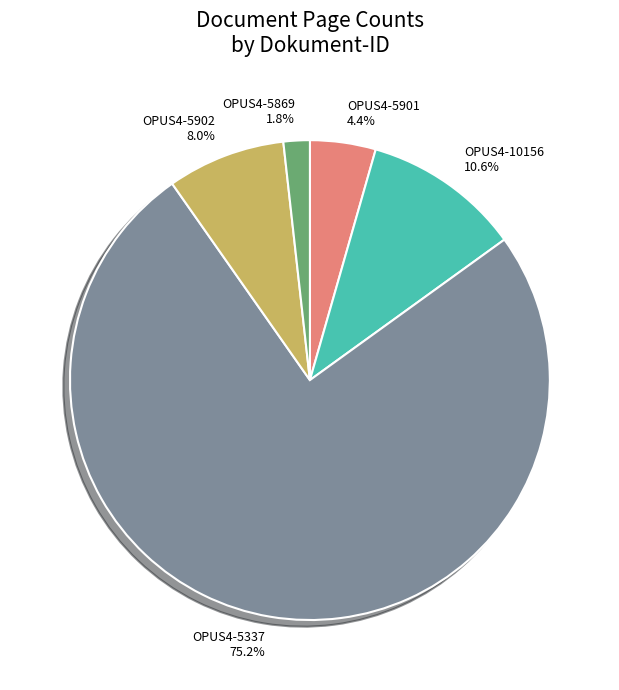

True or false: OPUS4-5901 accounts for 10% of the total.

False